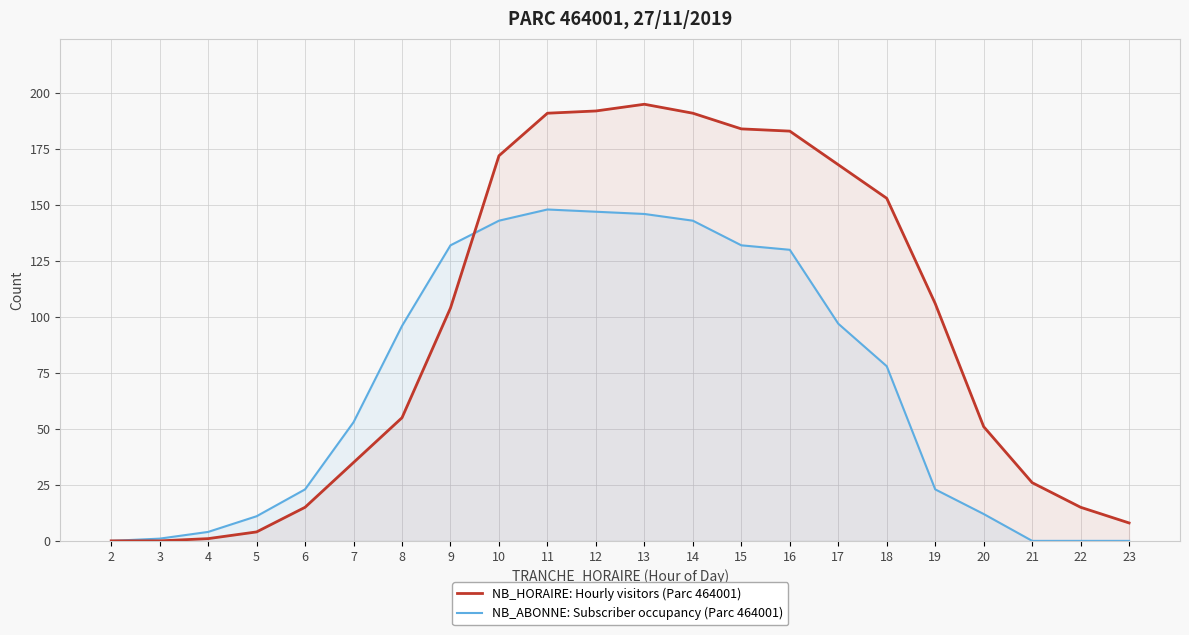

What is the difference between the maximum and minimum values in the NB_HORAIRE: Hourly visitors (Parc 464001) series?

195